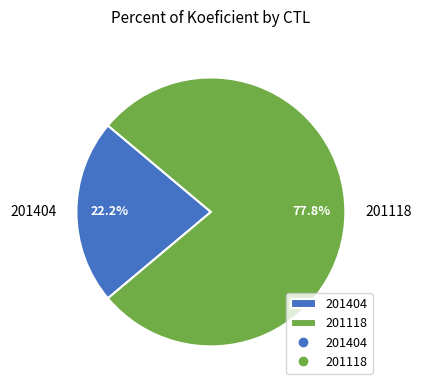

Which category accounts for the majority?

201118